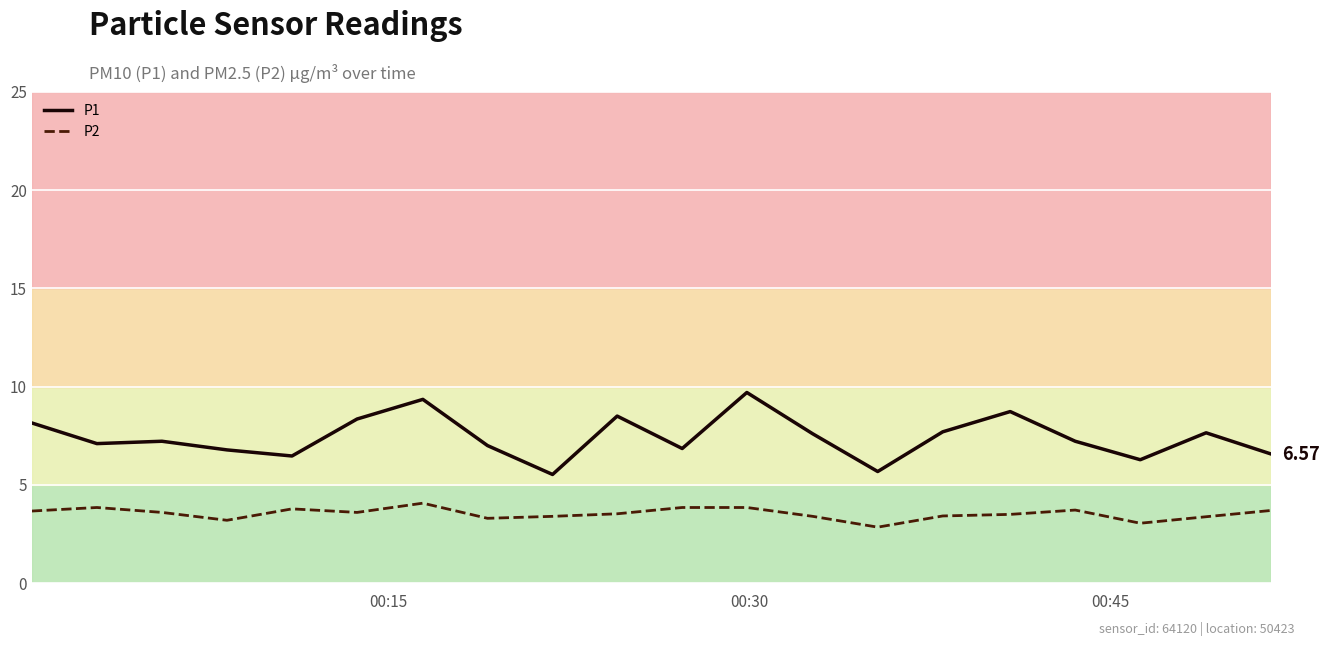

Which series has the largest total across all categories?

P1